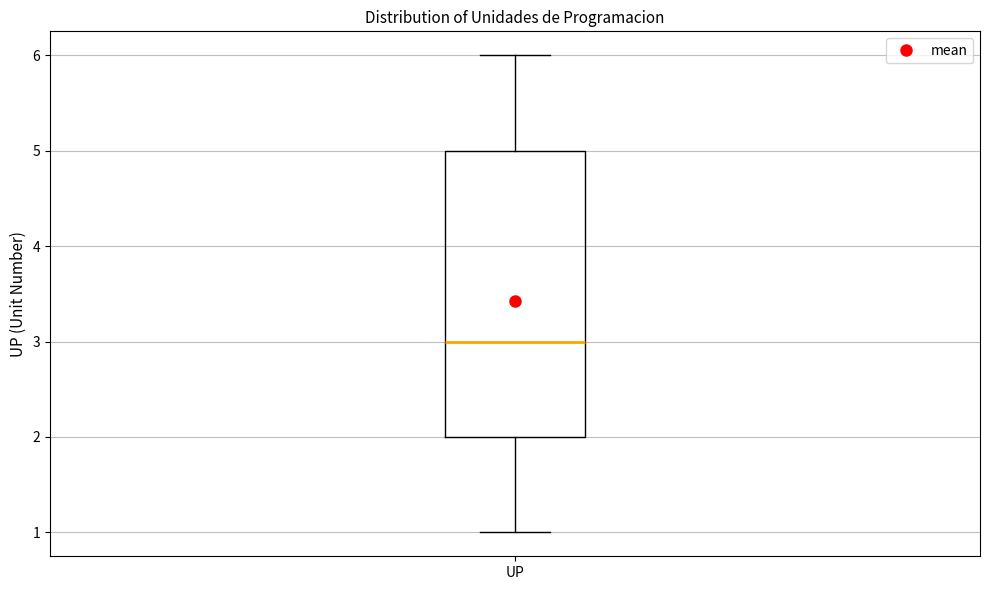

Transcribe this box plot: give where the median line is, the range the box spans, and where the two whiskers end, as read against the y-axis. The values are not printed on the chart, so give them approximately, as read against the axis.

median 3, box 2 to 5, whiskers 1 to 6